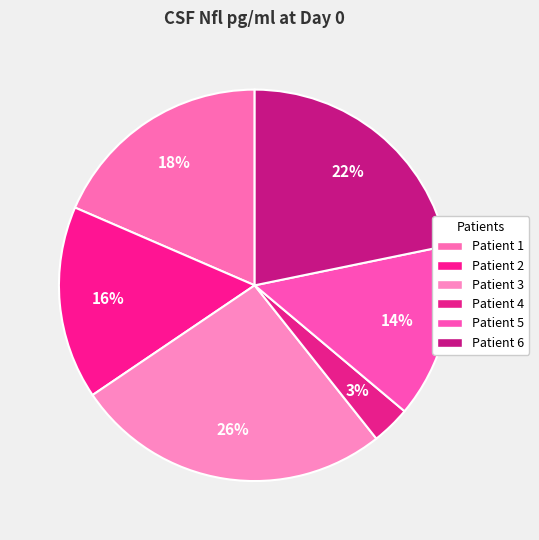

How much of the chart is everything except Patient 1?

81.5%